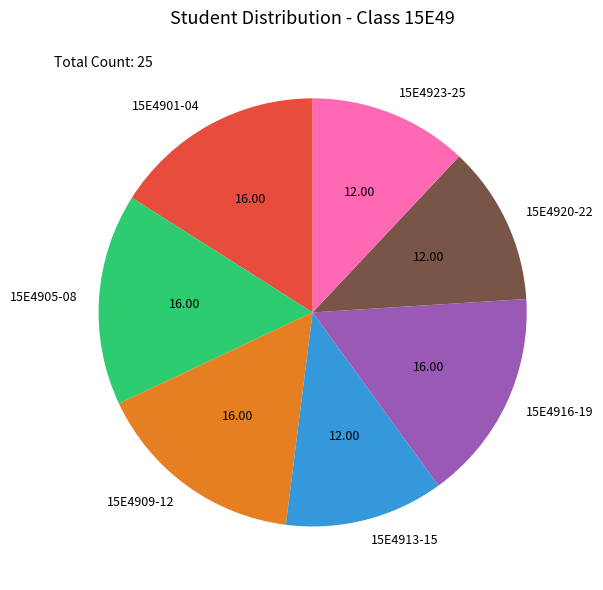

Which has a higher value, 15E4913-15 or 15E4916-19?

15E4916-19